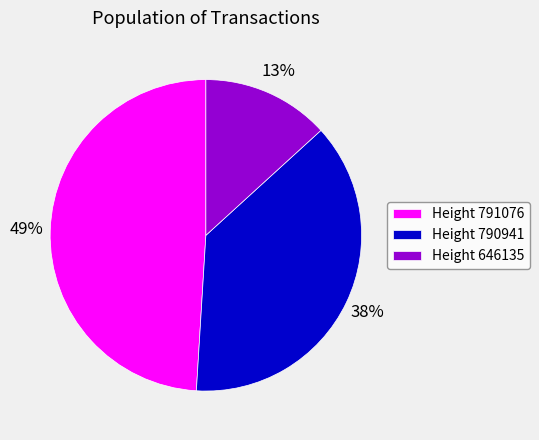

Combined, do Height 790941 and Height 791076 account for over 50%?

Yes